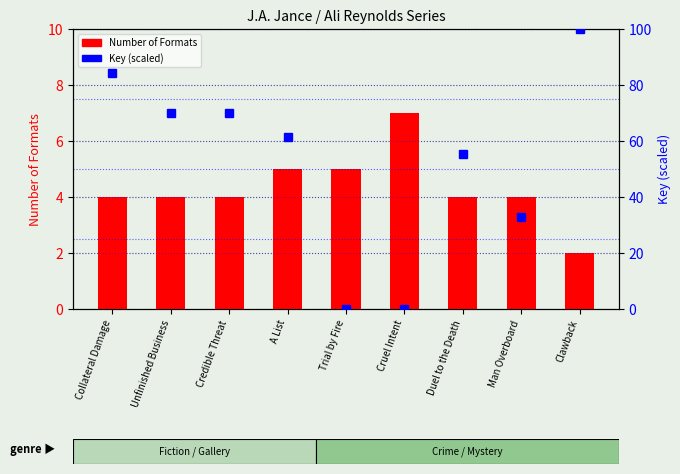

The value of Number of Formats at A List is 5.0. True or false?

True